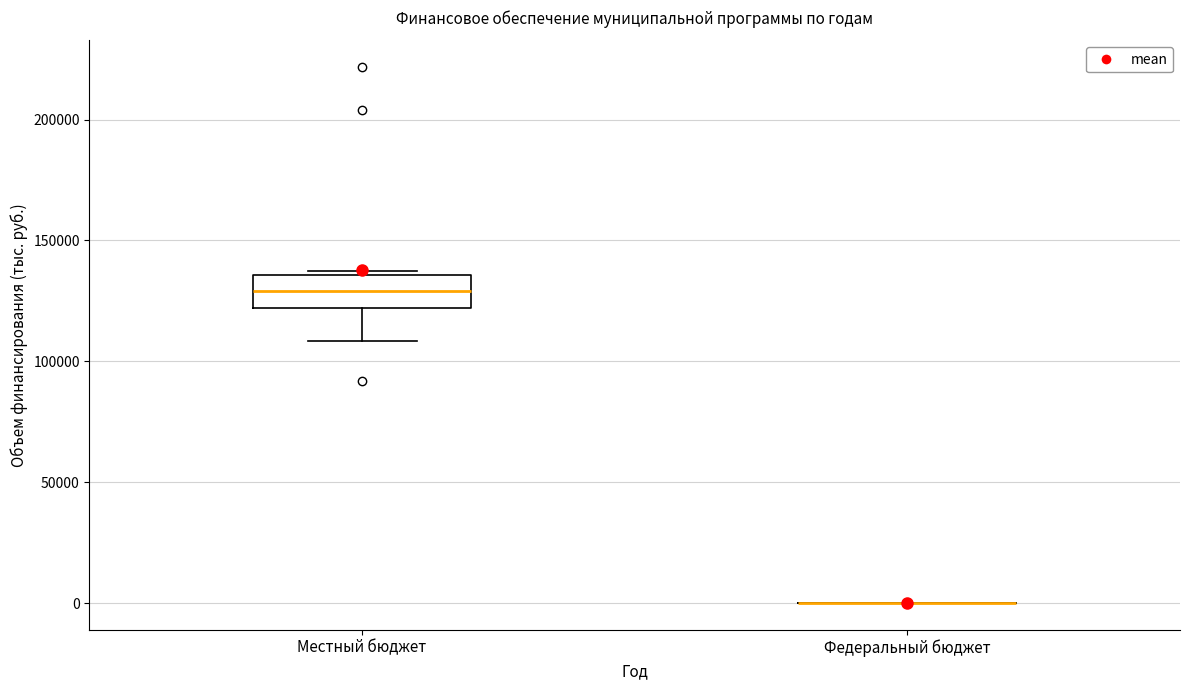

Reading left to right, transcribe this box plot: for each box, give where its median line is, the range the box spans, and where its two whiskers end, as read against the y-axis. The values are not printed on the chart, so give them approximately, as read against the axis.

Местный бюджет: median 130000, box 120000 to 135000, whiskers 110000 to 135000 (just above the box's upper edge)
Федеральный бюджет: box collapsed to a line at 0, whiskers 0 to 0